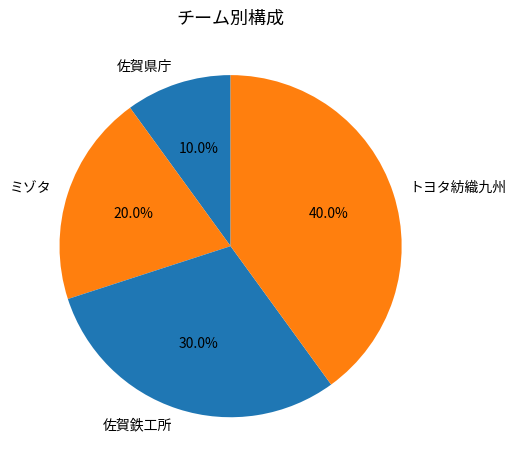

To the nearest percent, what is the combined percentage of 佐賀鉄工所 and ミゾタ?

50%